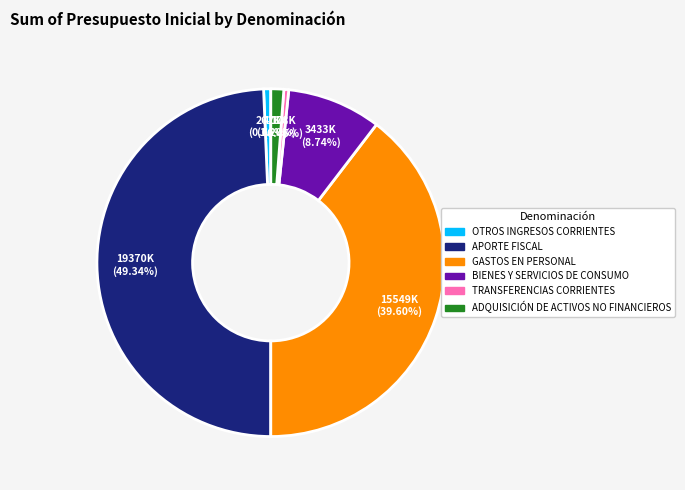

What is the ratio of the value at BIENES Y SERVICIOS DE CONSUMO to the value at OTROS INGRESOS CORRIENTES?

13.2